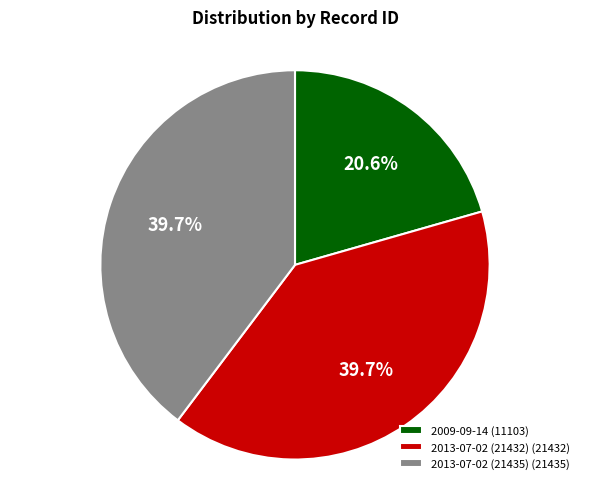

Is it true that 2013-07-02 (21432) is 40% of the pie?

True